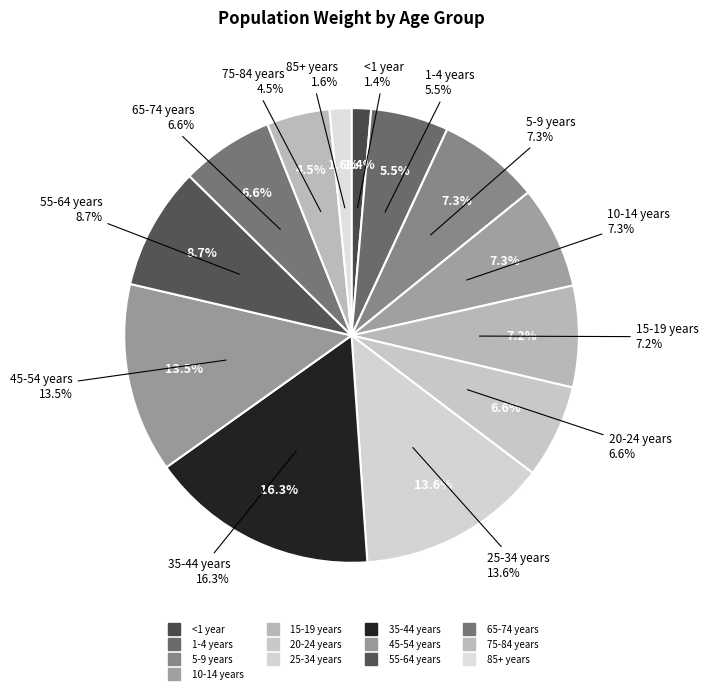

True or false: 45-54 years accounts for 22% of the total.

False